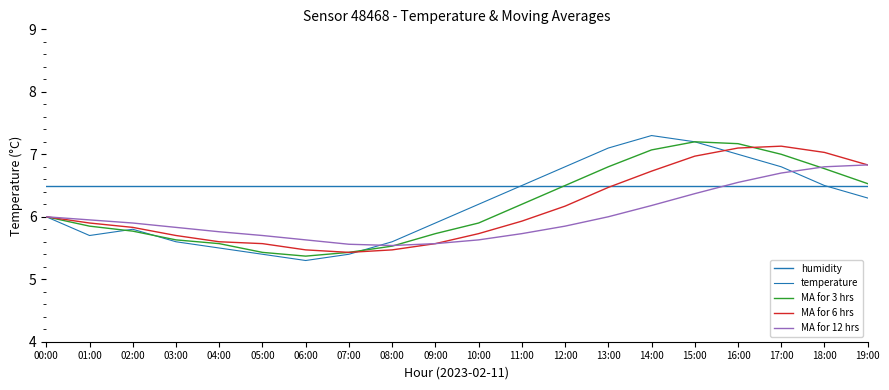

The value of humidity at 11:00 is 3.0. True or false?

False